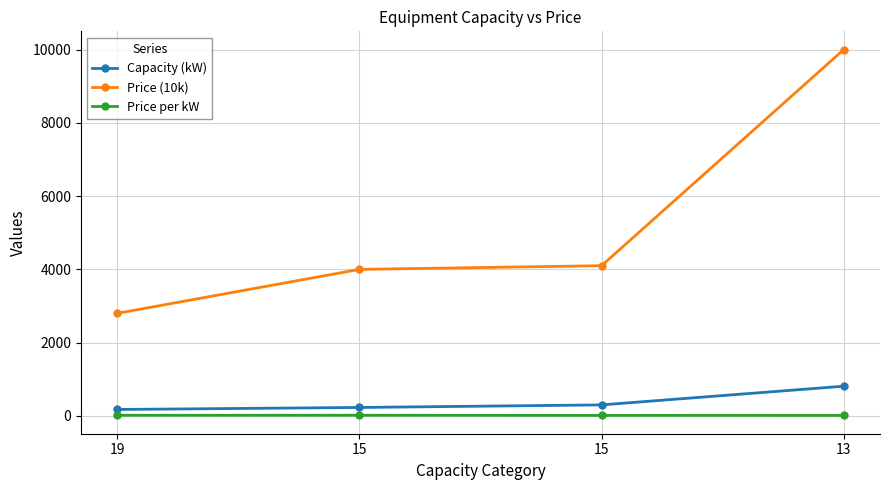

What is the difference between the maximum and minimum values in the Capacity (kW) series?

635.0